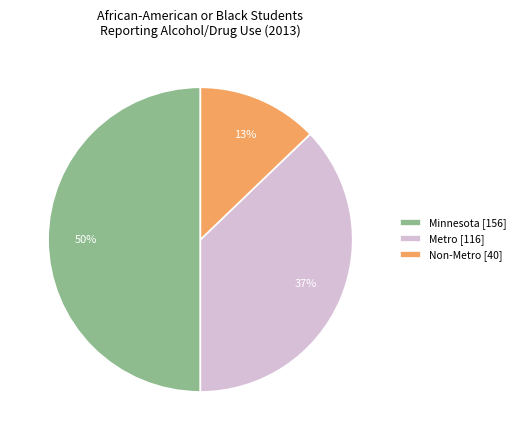

Is Non-Metro [40] the majority of the pie?

No